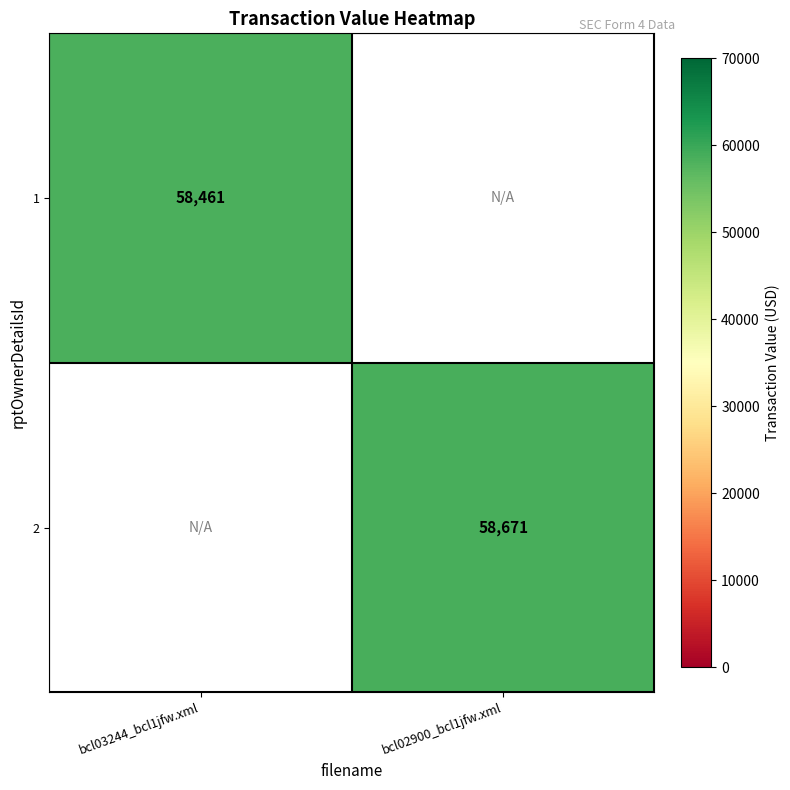

Which label corresponds to the smallest value in the chart?

bcl03244_bcl1jfw.xml